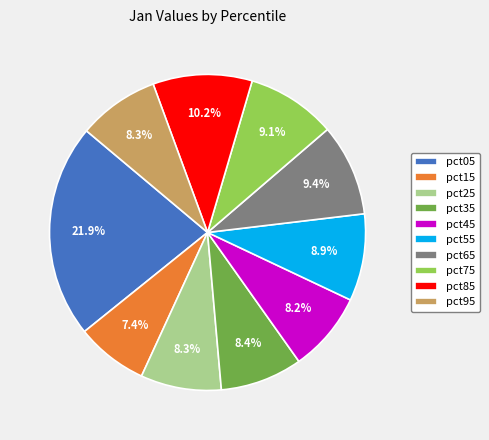

Which has a higher value, pct45 or pct05?

pct05